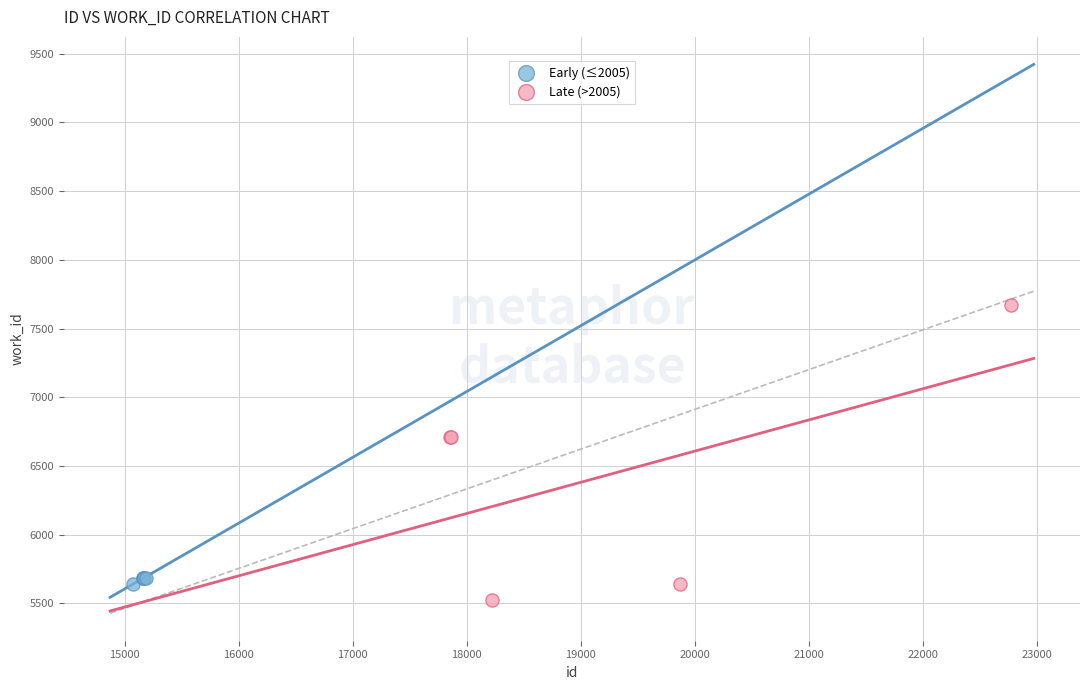

Which series contains the highest Y value?

Late (>2005)